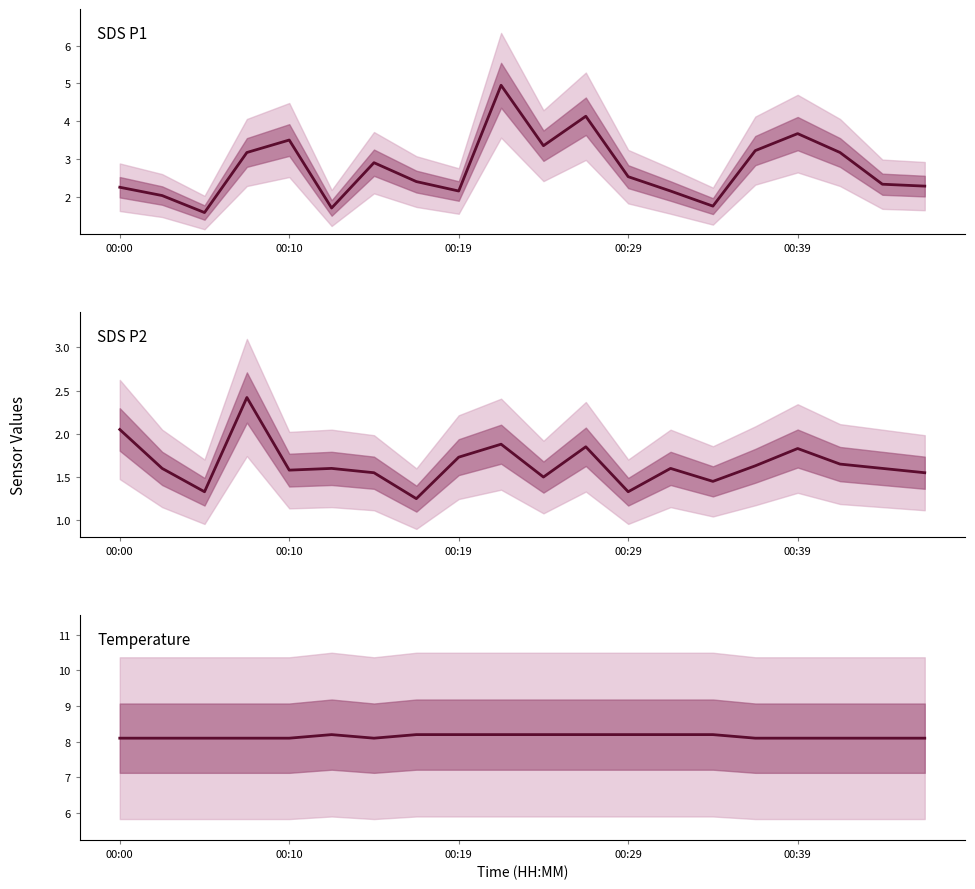

What is the sum of all Temperature values?

162.9